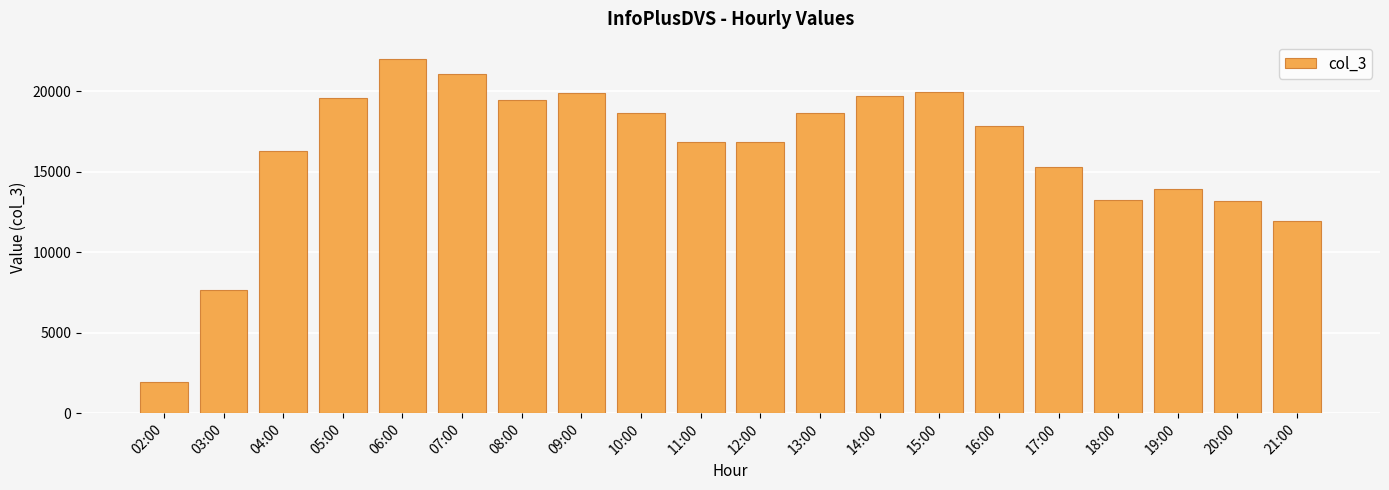

Which category has the highest value across all series?

06:00